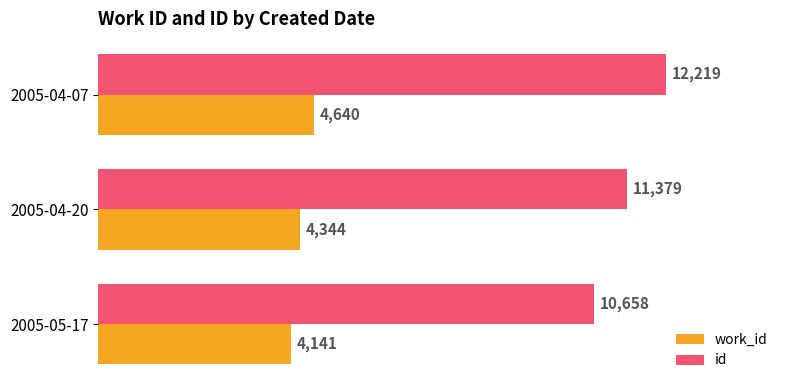

Which series has the largest range (max minus min)?

id